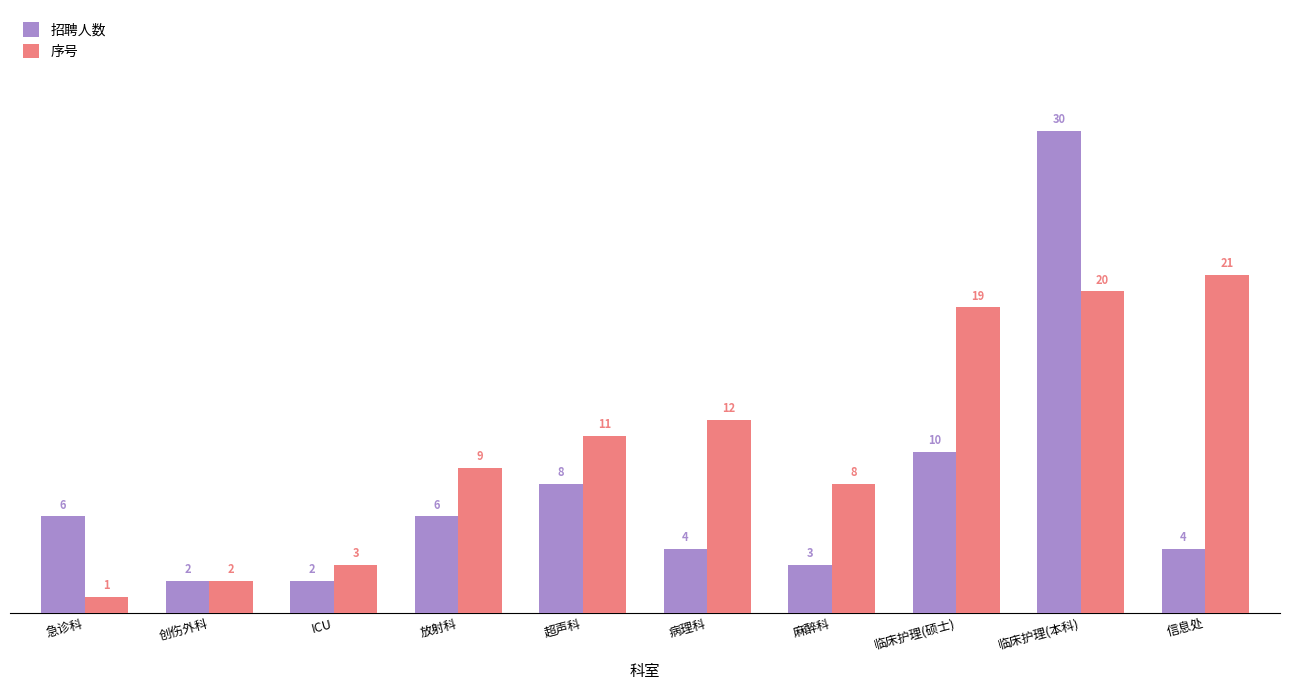

At which label does 序号 reach its minimum?

急诊科